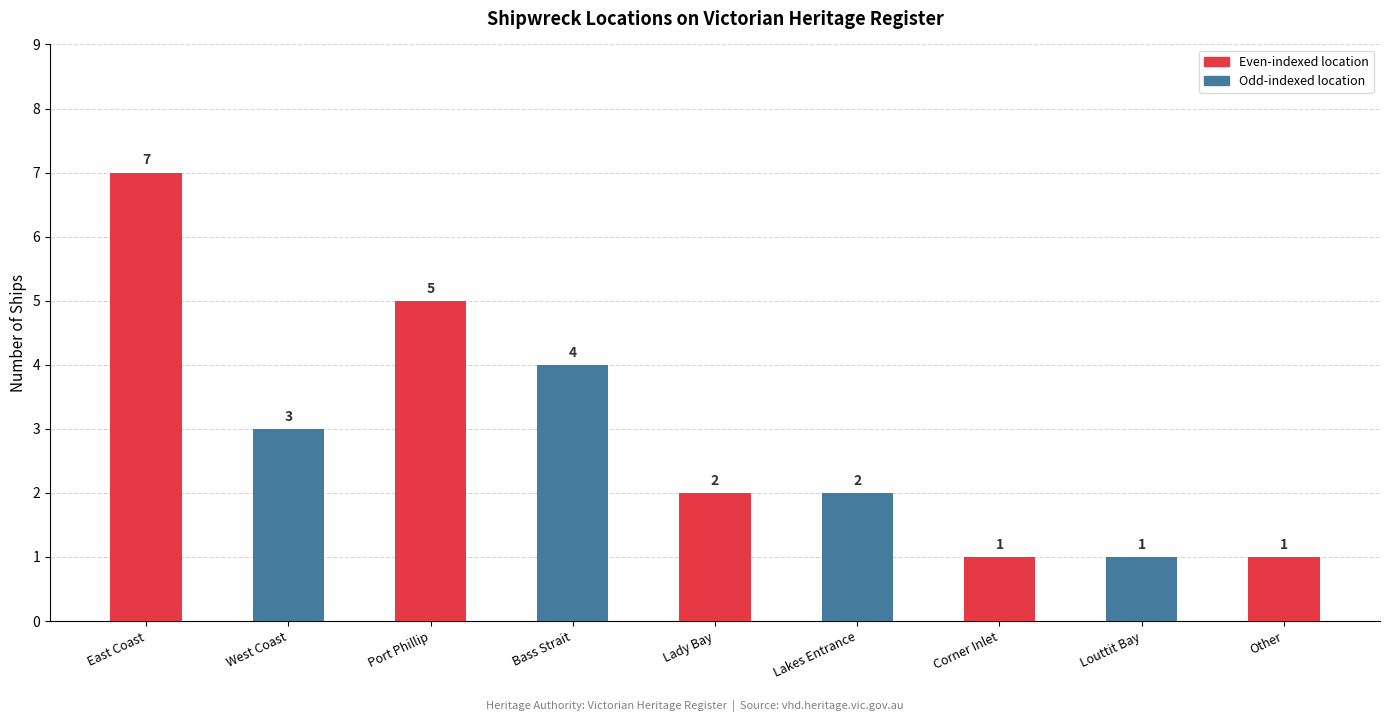

Is it true that the value at Louttit Bay is 0?

False